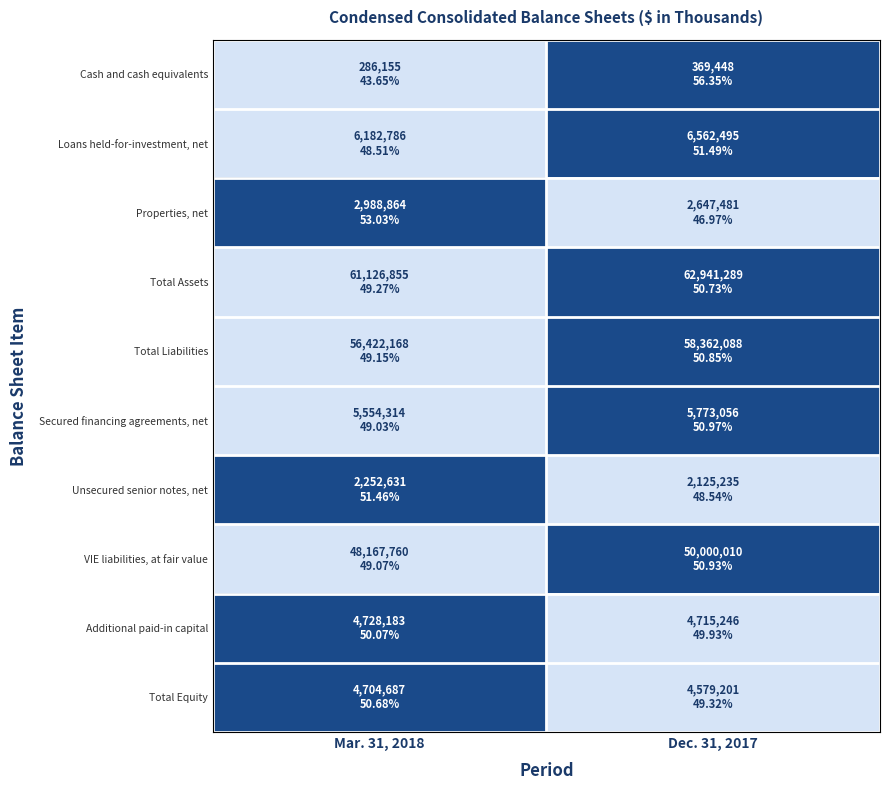

Reading left to right, what are all the values shown in this chart?

Cash and cash equivalents: Mar. 31, 2018=0.0	Dec. 31, 2017=1.0
Loans held-for-investment, net: Mar. 31, 2018=0.0	Dec. 31, 2017=1.0
Properties, net: Mar. 31, 2018=1.0	Dec. 31, 2017=0.0
Total Assets: Mar. 31, 2018=0.0	Dec. 31, 2017=1.0
Total Liabilities: Mar. 31, 2018=0.0	Dec. 31, 2017=1.0
Secured financing agreements, net: Mar. 31, 2018=0.0	Dec. 31, 2017=1.0
Unsecured senior notes, net: Mar. 31, 2018=1.0	Dec. 31, 2017=0.0
VIE liabilities, at fair value: Mar. 31, 2018=0.0	Dec. 31, 2017=1.0
Additional paid-in capital: Mar. 31, 2018=1.0	Dec. 31, 2017=0.0
Total Equity: Mar. 31, 2018=1.0	Dec. 31, 2017=0.0